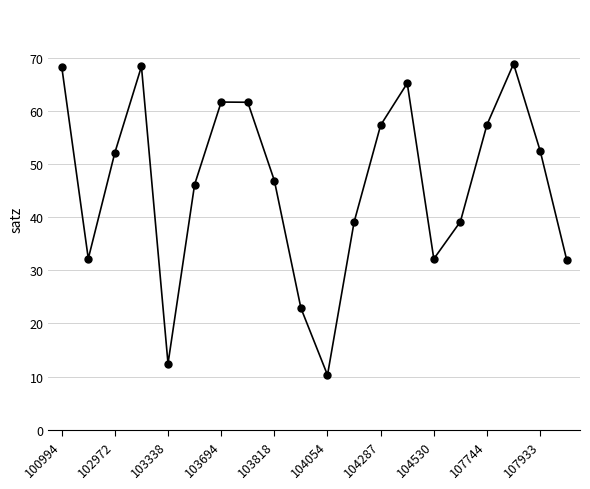

What is the difference between the maximum and second lowest values?

56.4